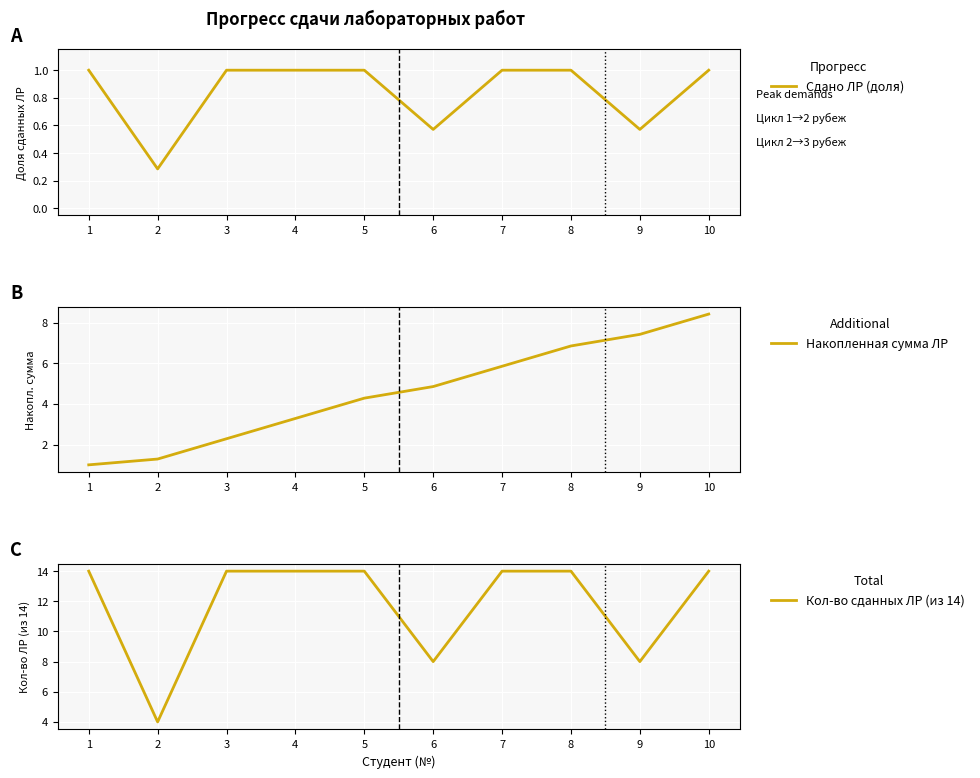

What is the difference between the second highest and second lowest values in the Кол-во сданных ЛР (из 14) series?

6